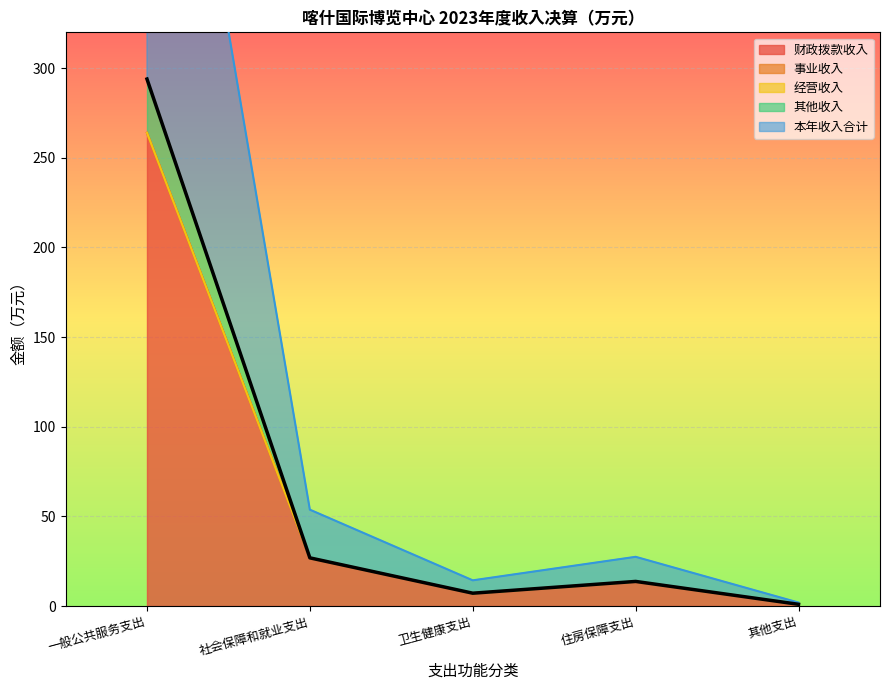

What is the label of the 1st point from the right?

其他支出